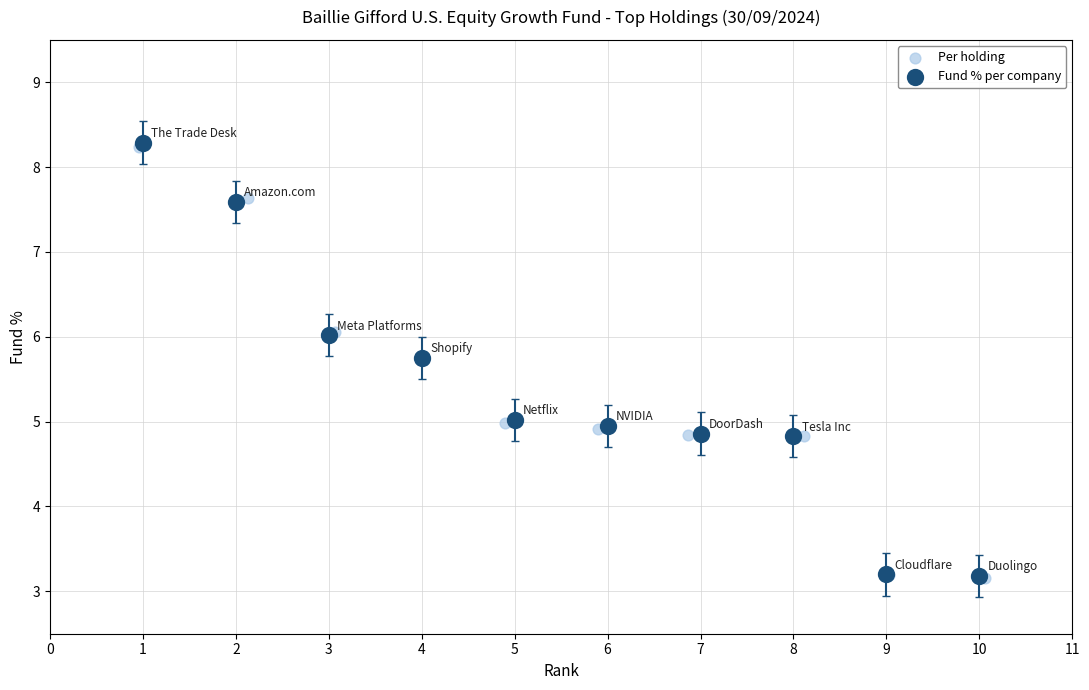

Which series has the widest spread of Y values?

Fund % per company